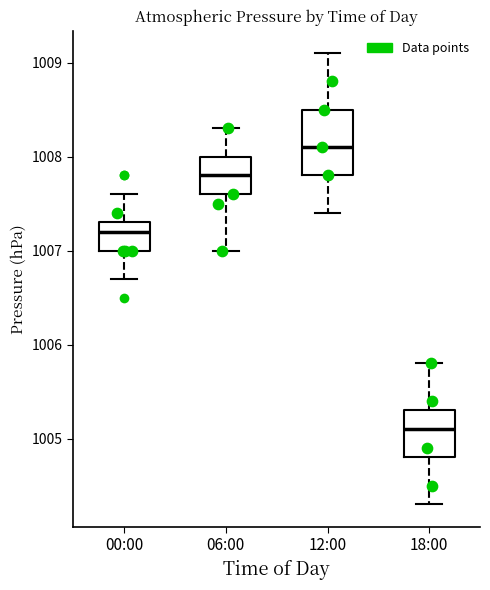

Where is the lower edge of the box for 12:00 on the y-axis? The values are not printed on the chart, so give them approximately, as read against the axis.

1007.8